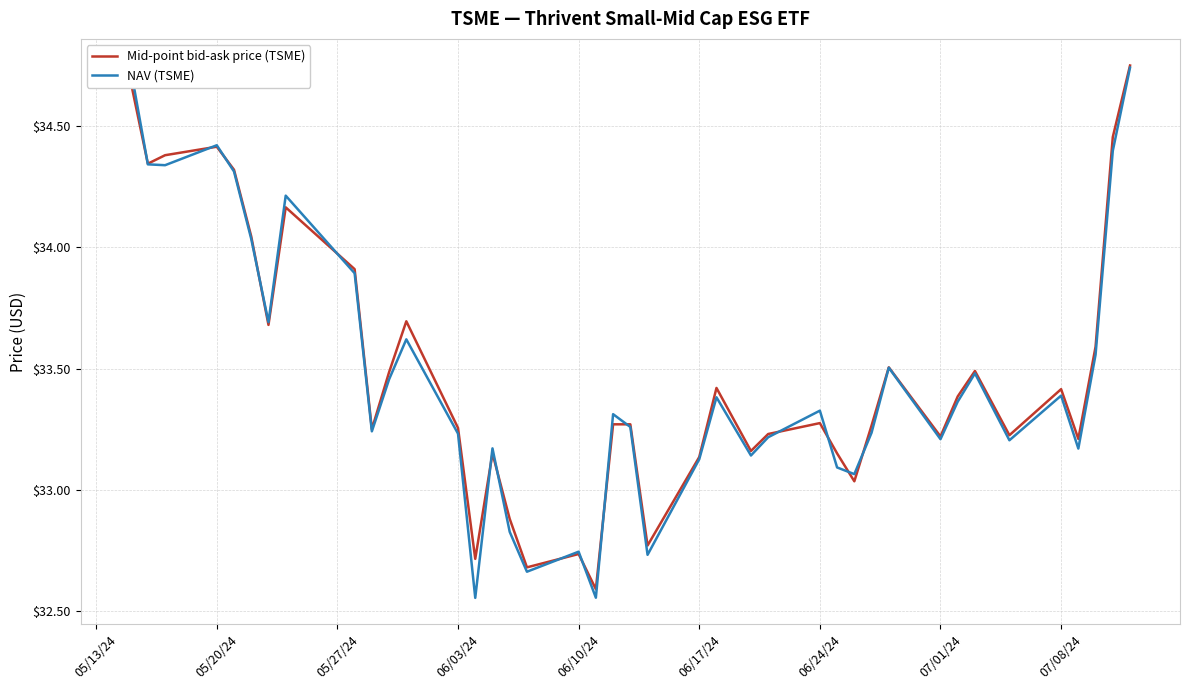

What are all the series names shown in the legend?

Mid-point bid-ask price (TSME), NAV (TSME)